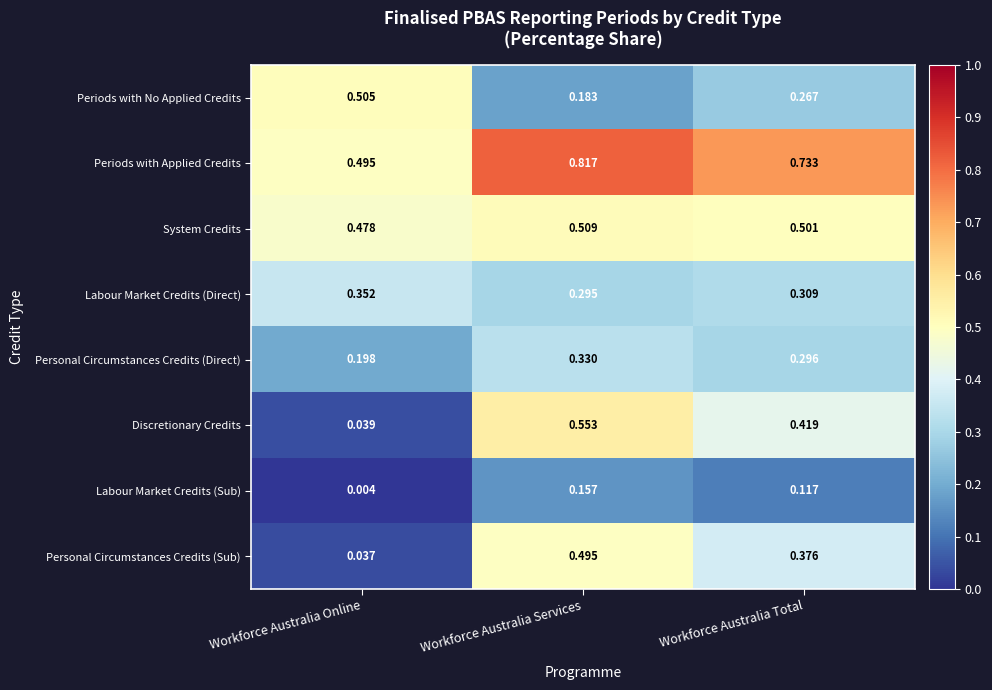

Which category has the highest value in the Discretionary Credits series?

Workforce Australia Services